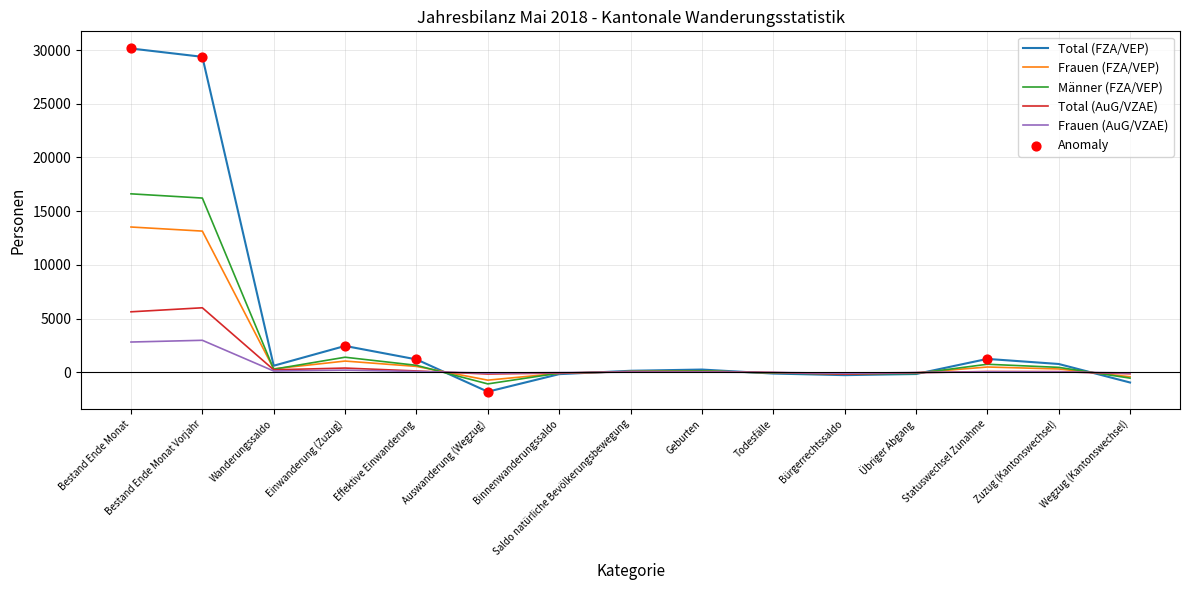

Which series has the widest spread of values?

Total (FZA/VEP)